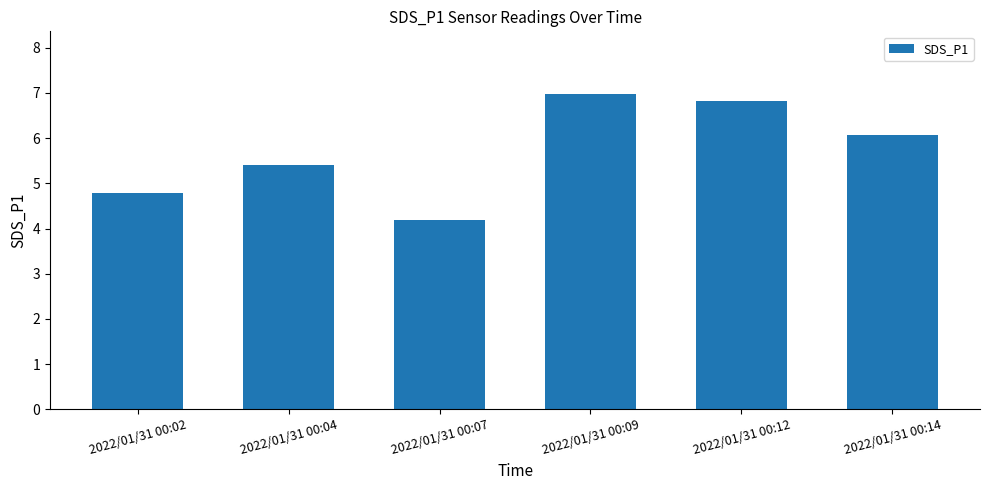

List the labels in order of value, smallest first.

2022/01/31 00:07, 2022/01/31 00:02, 2022/01/31 00:04, 2022/01/31 00:14, 2022/01/31 00:12, 2022/01/31 00:09